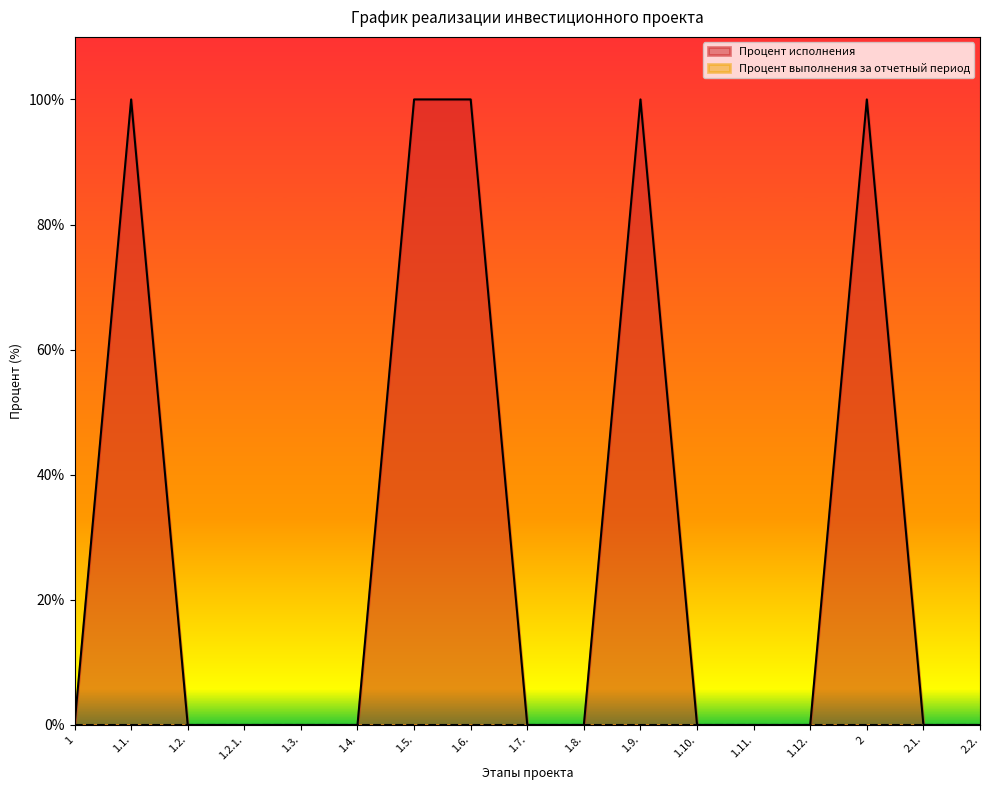

What is the change in value from 1.3. to 2?

+100